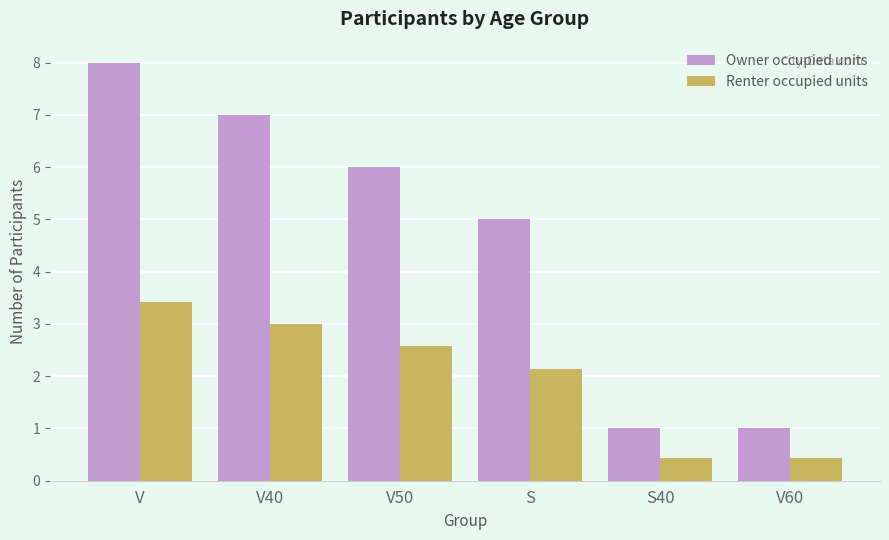

Which series has the largest total across all categories?

Owner occupied units